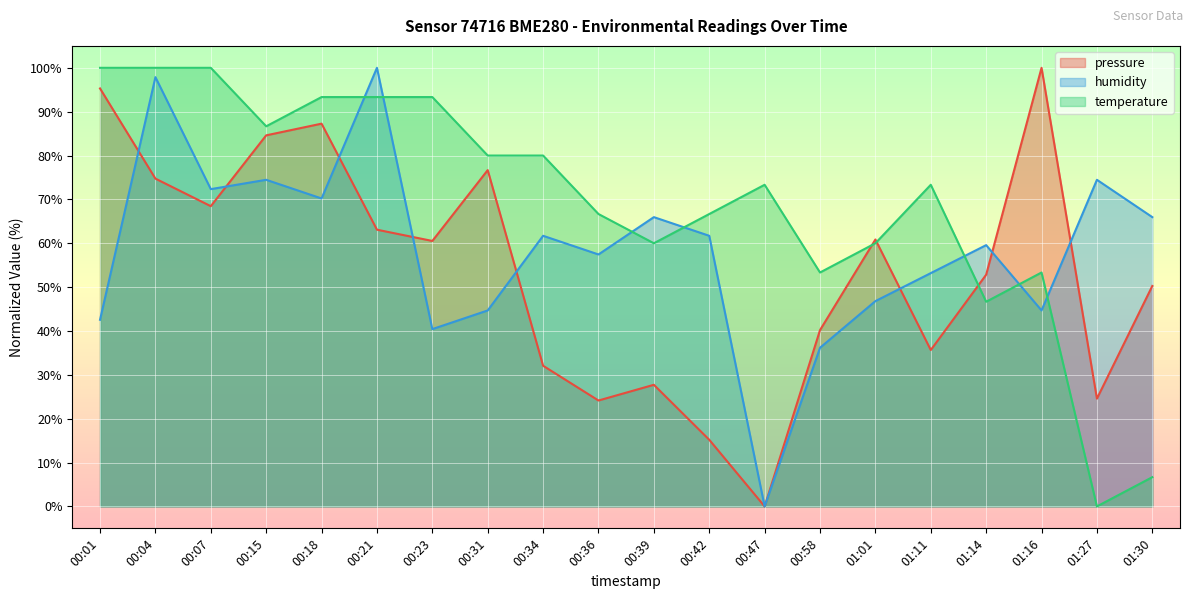

At which label does pressure first exceed 60?

00:01